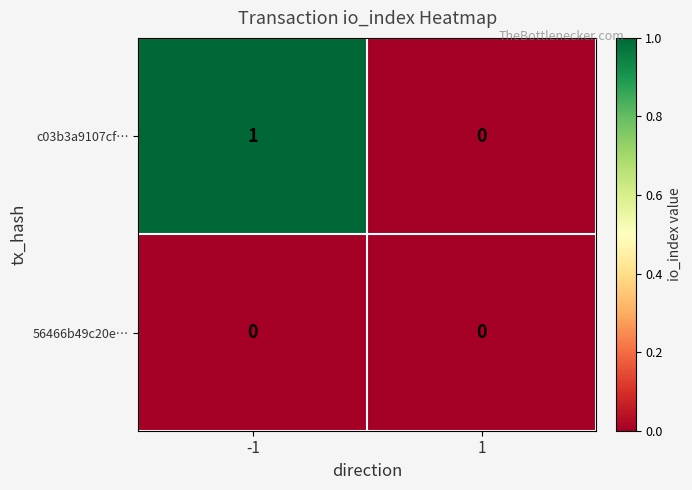

Which series has the largest range (max minus min)?

c03b3a9107cf…